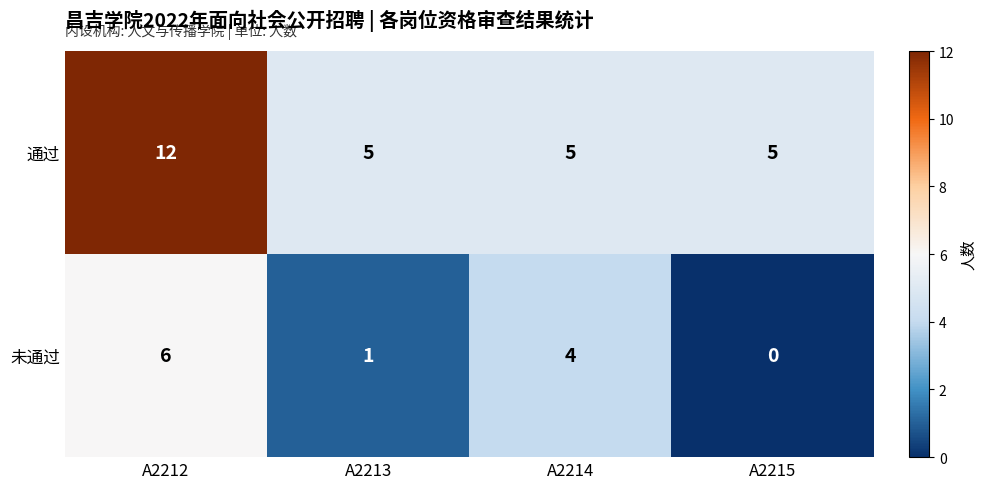

Which category has the lowest value across all series?

A2215